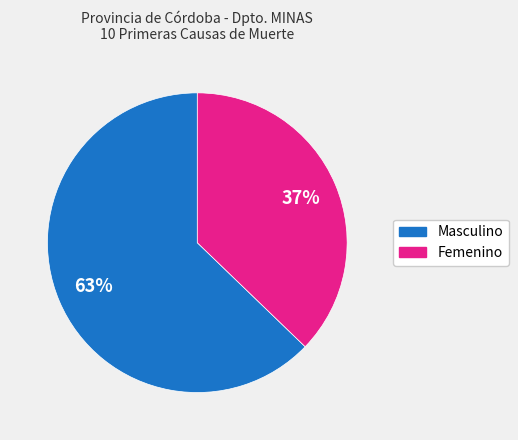

Between Masculino and Femenino, which is larger?

Masculino